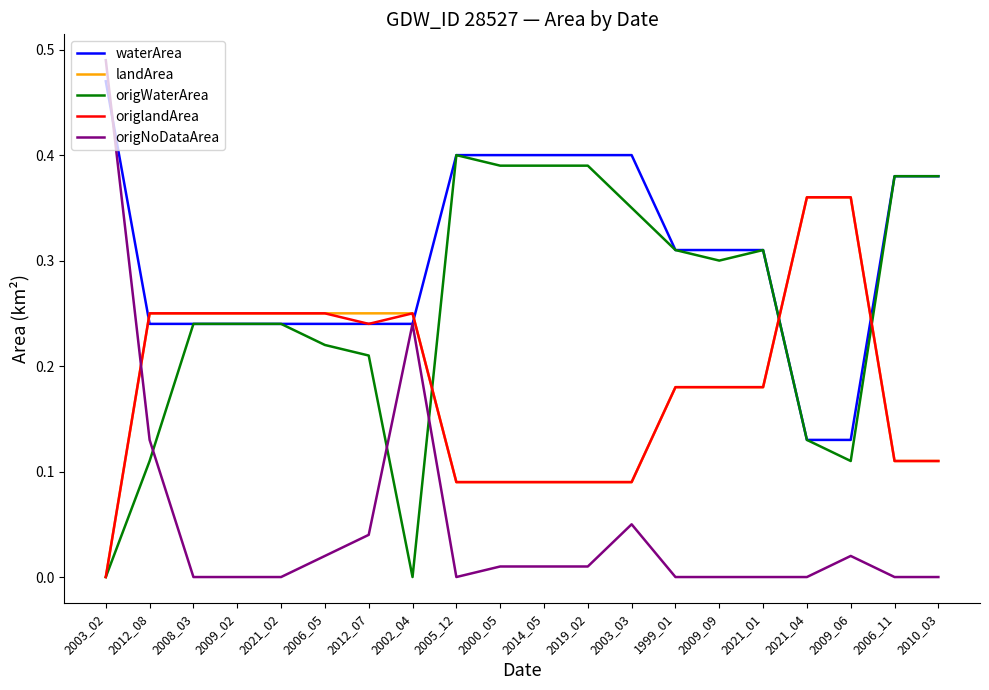

What is the sum of all landArea values?

3.7